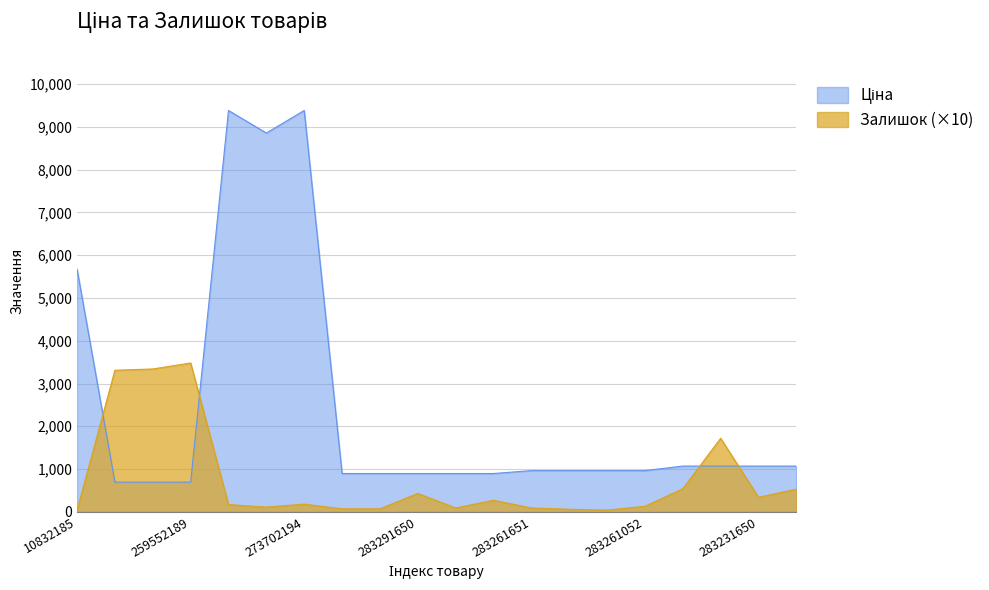

How many data points in Залишок are above 180?

9